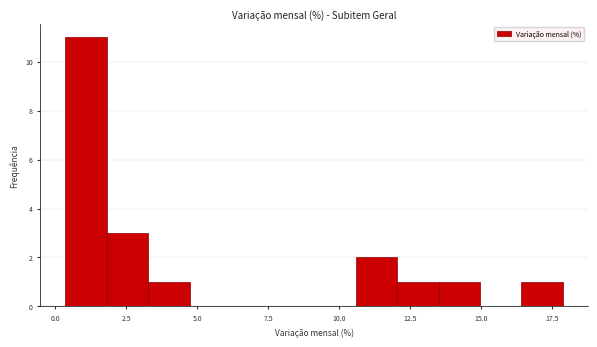

Around what value on the x-axis is the tallest bar? Give the approximate position of its centre, as read against the axis.

1.0